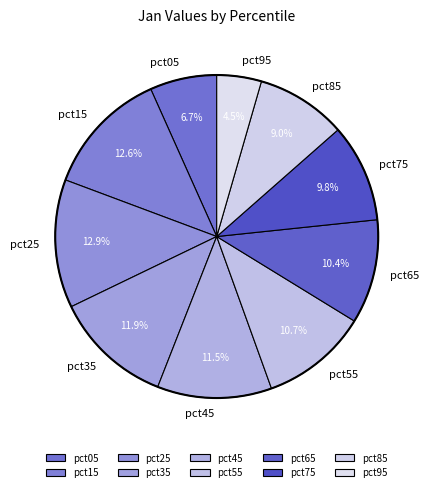

Does pct75 represent more than half of the total?

No